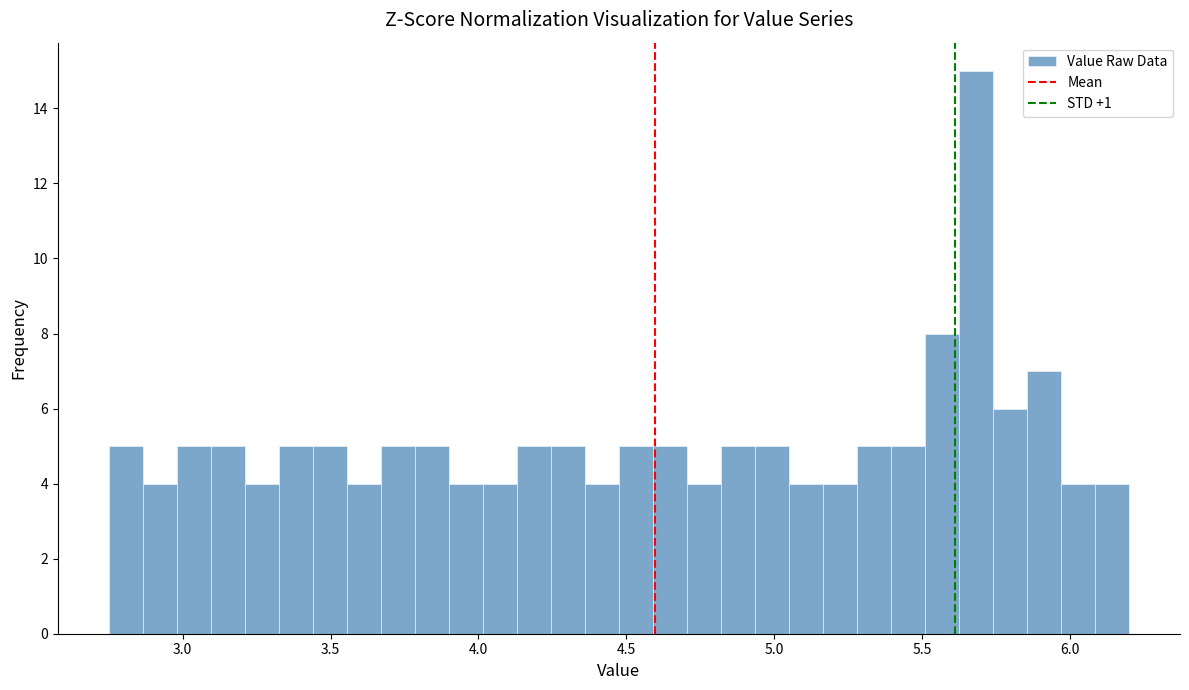

Around what value on the x-axis is the tallest bar? Give the approximate position of its centre, as read against the axis.

5.70